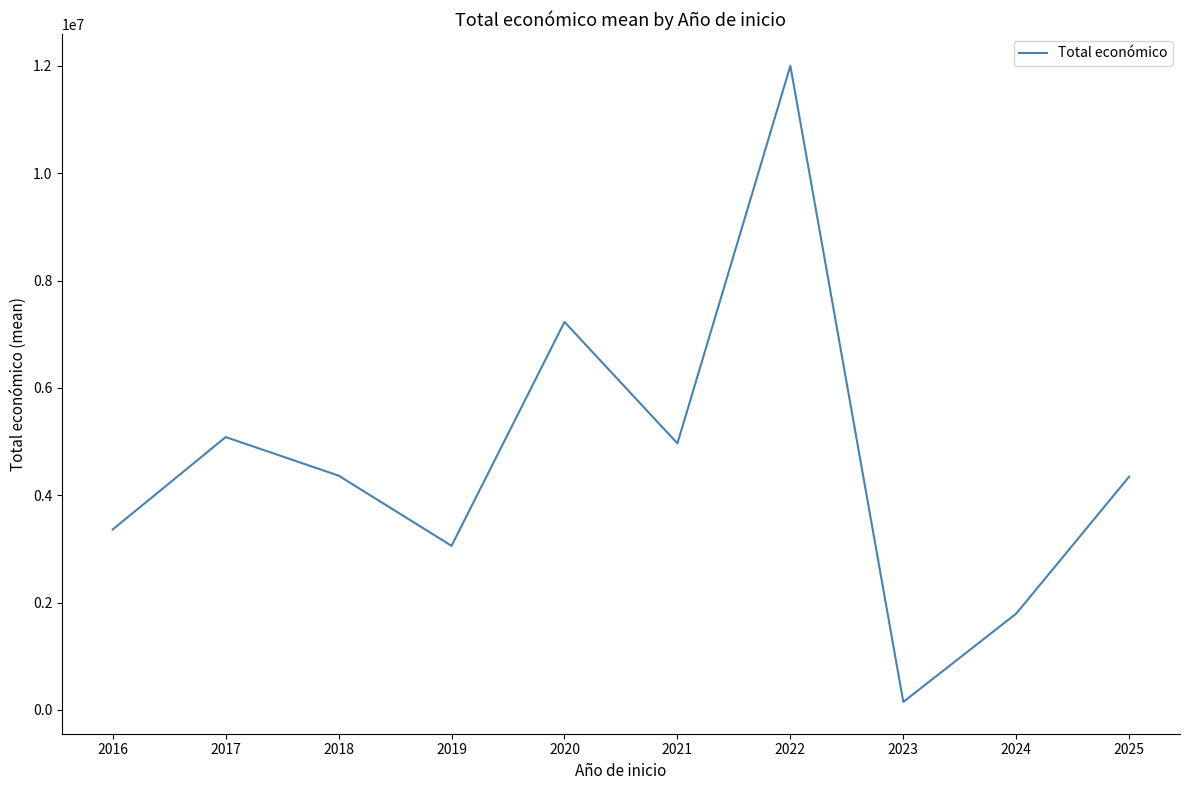

What is the difference between the values at 2017 and 2025?

736521.9